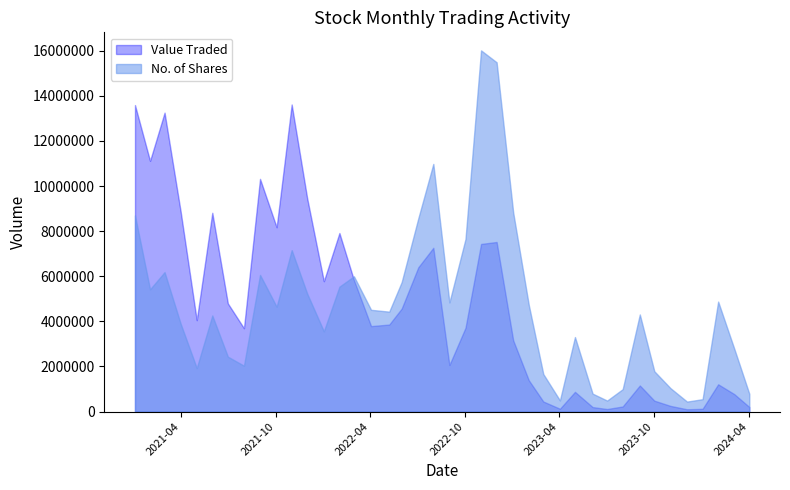

What is the total value across all series at 01/08/2022?

18245424